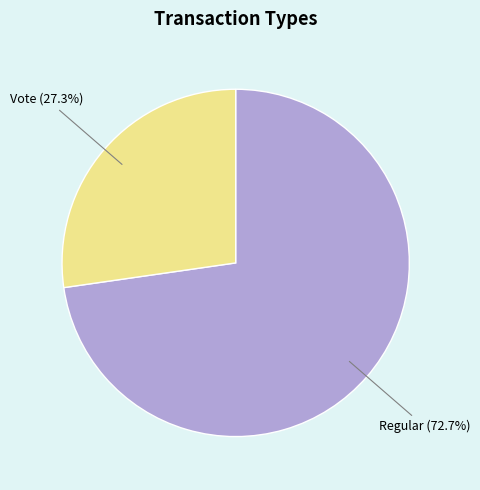

What is the smallest slice in the pie chart?

Vote